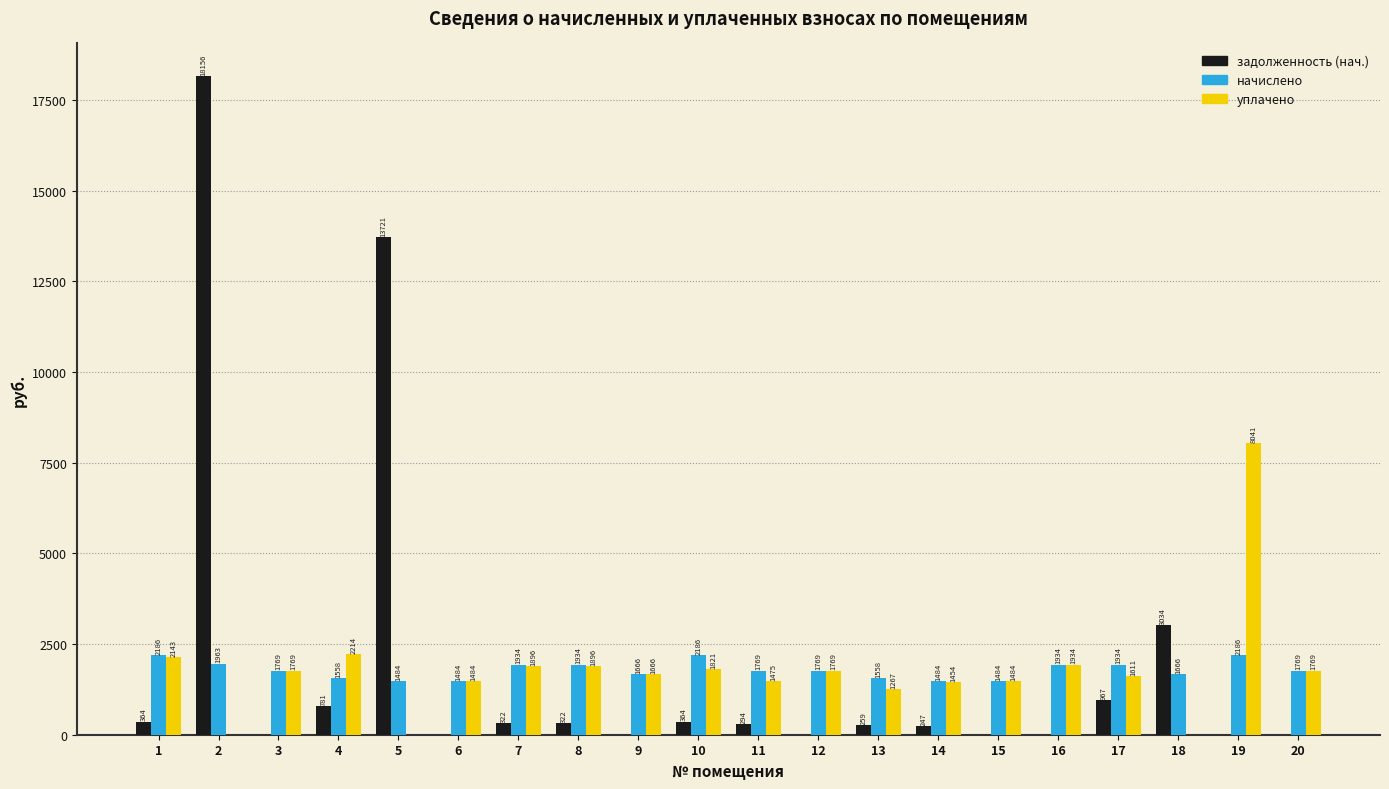

Is the value of начислено at 7 greater than the value of задолженность (нач.) at 18?

No